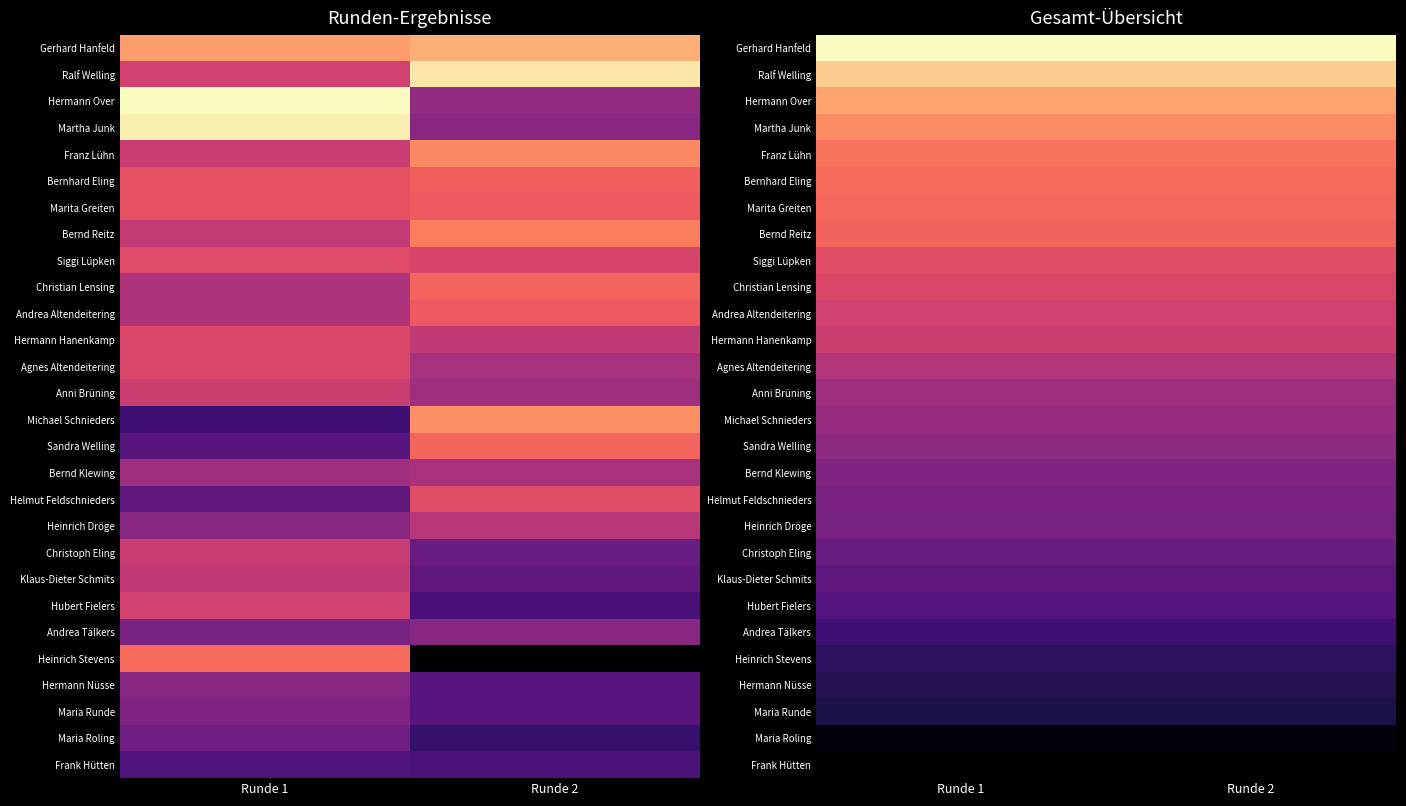

What is the spread (max minus min) of values at Runde 1?

117